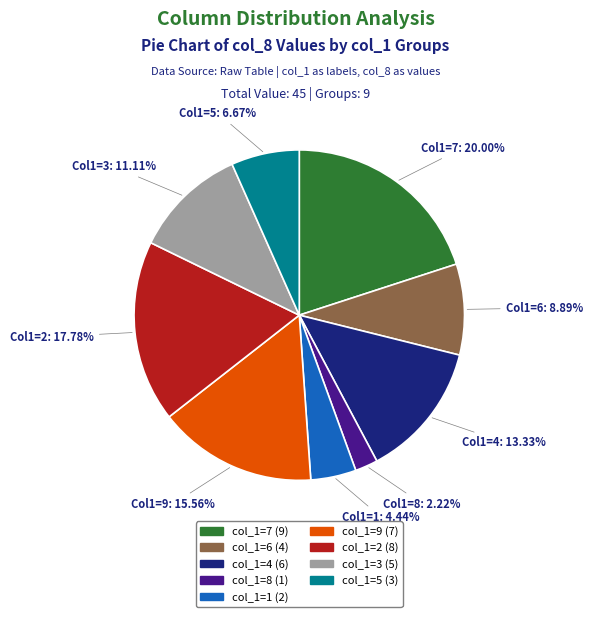

Is there any slice that represents more than half of the pie?

No